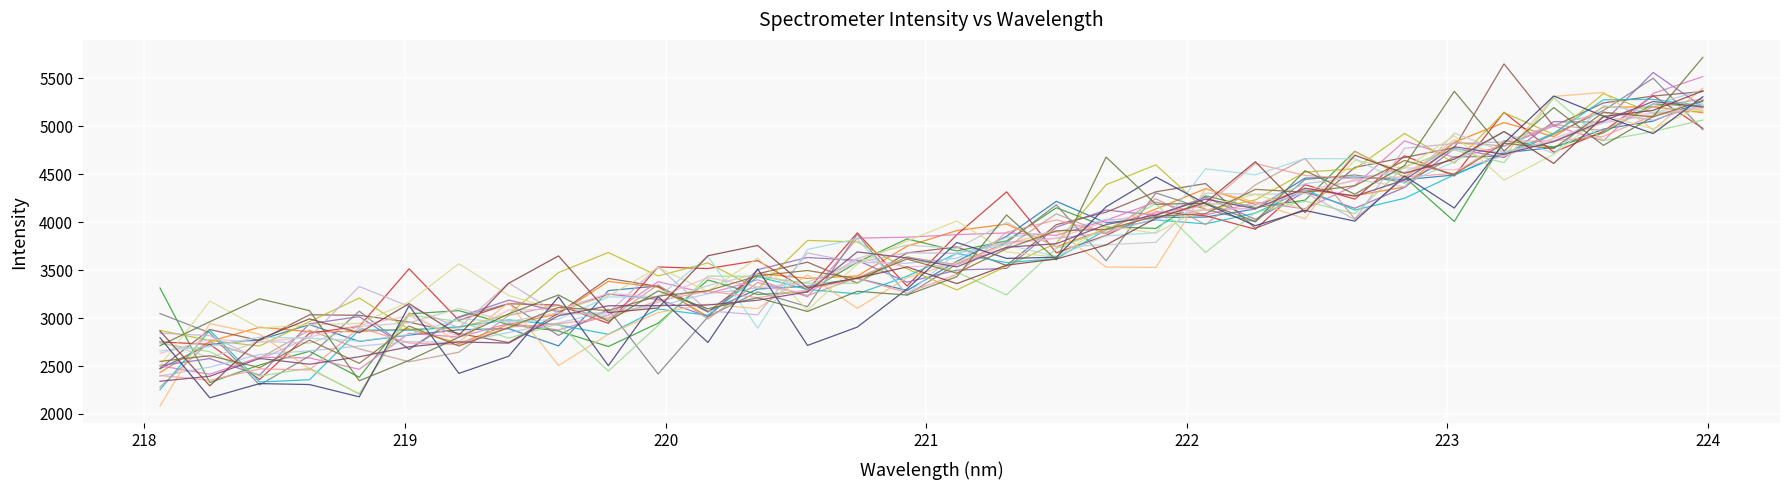

Does the chart display data point markers on the line(s)?

No